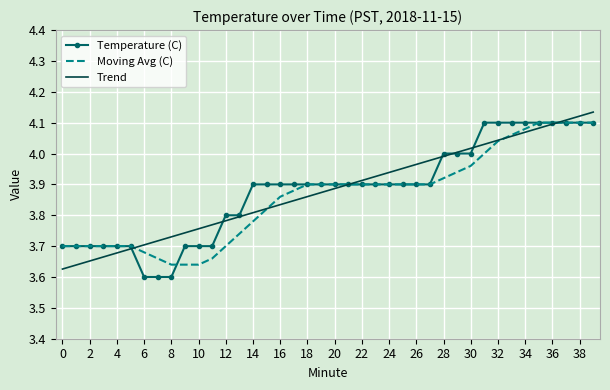

What are all the series names shown in the legend?

Temperature (C), Moving Avg (C), Trend